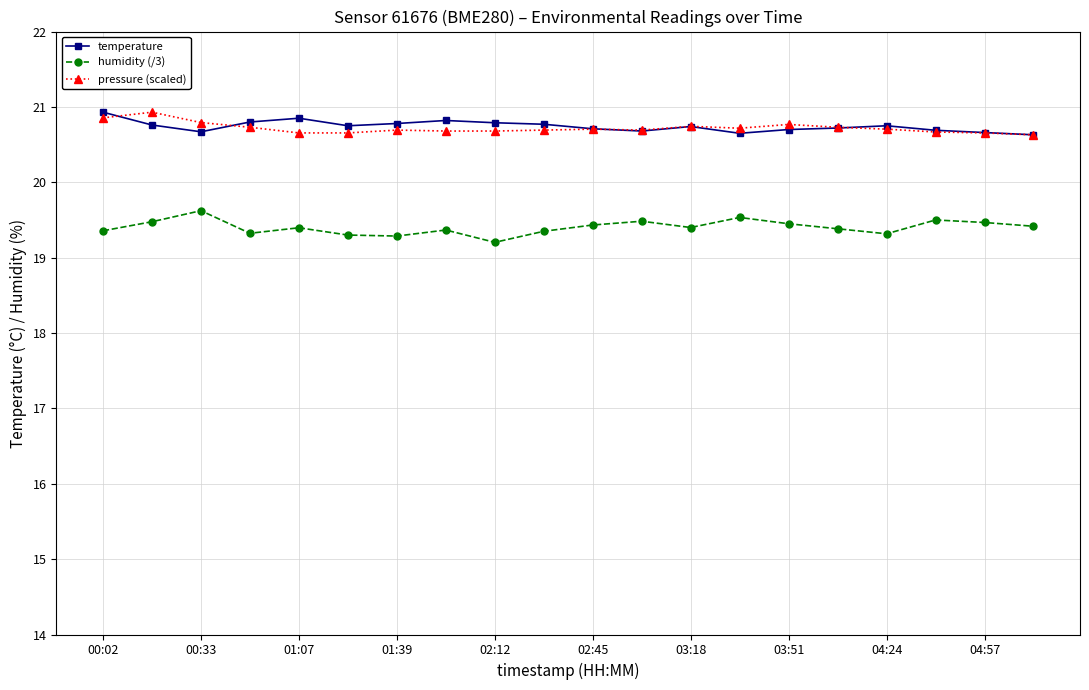

At how many categories does at least one series exceed 19?

20